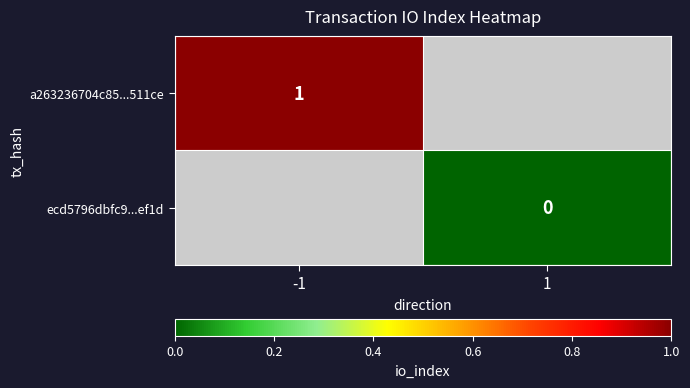

Read the a263236704c85...511ce value at -1.

1.0